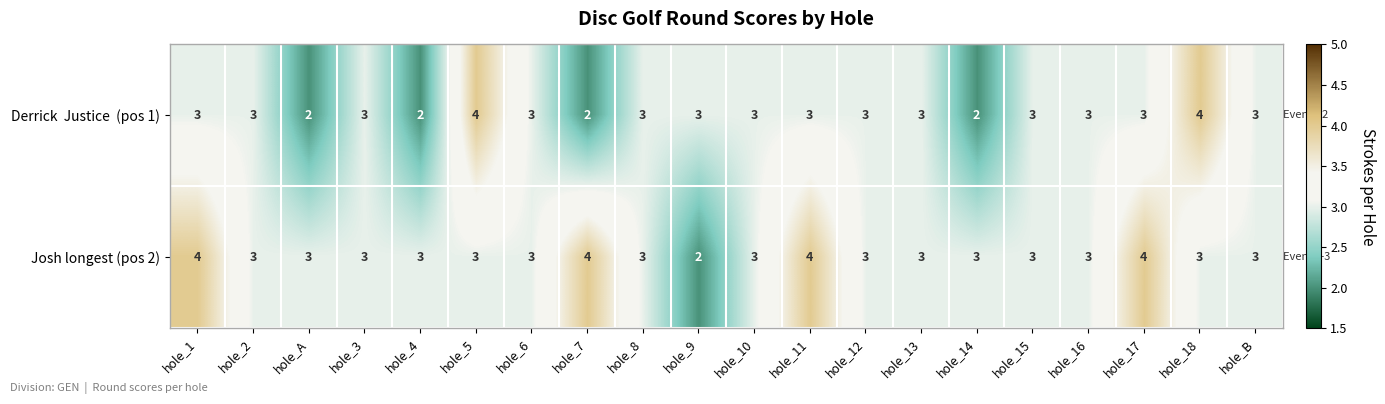

At which label does Josh longest (pos 2) first exceed 3?

hole_1